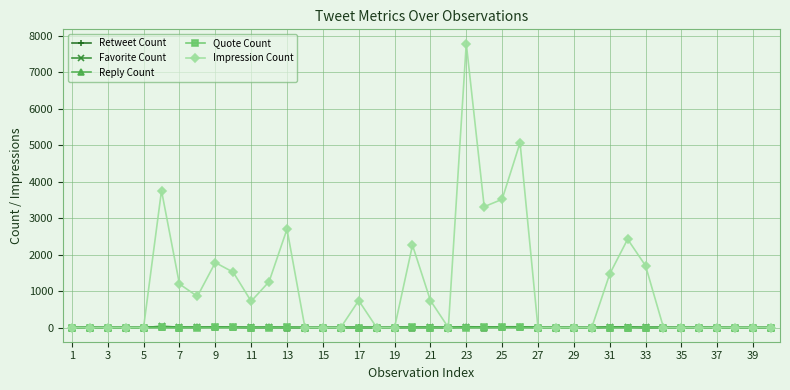

Which series has the widest spread of values?

Impression Count